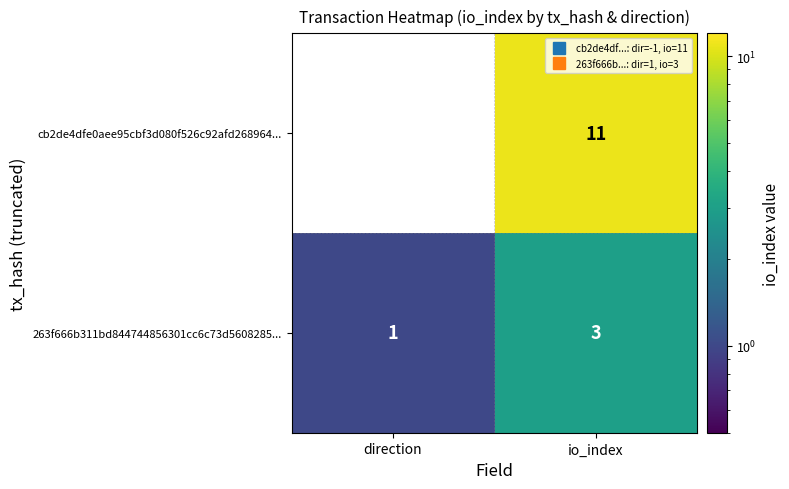

What is the sum of all cb2de4dfe0aee95cbf3d080f526c92afd268964... values?

10